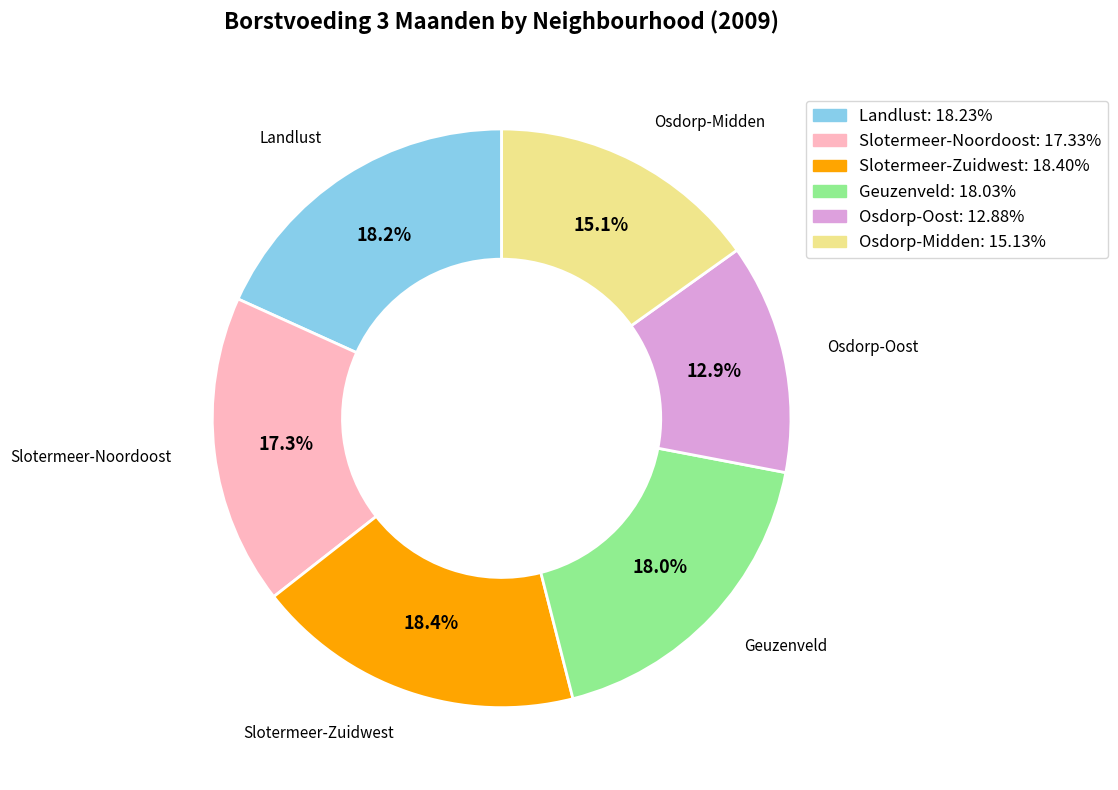

Which slice is the smallest?

Osdorp-Oost